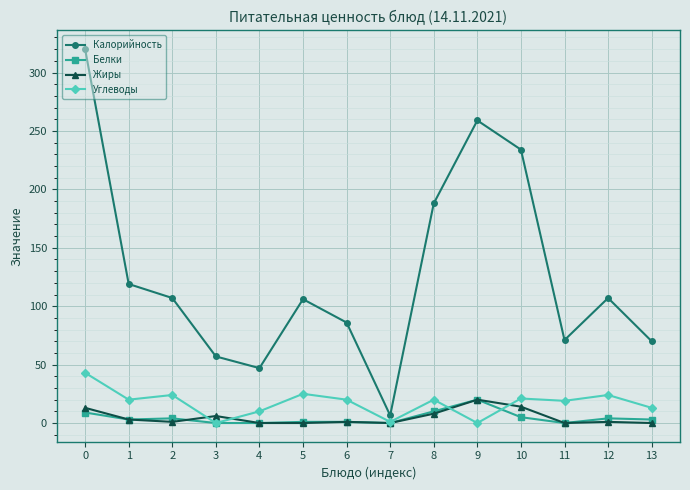

What is the difference between the Белки values at 9 and 13?

17.0